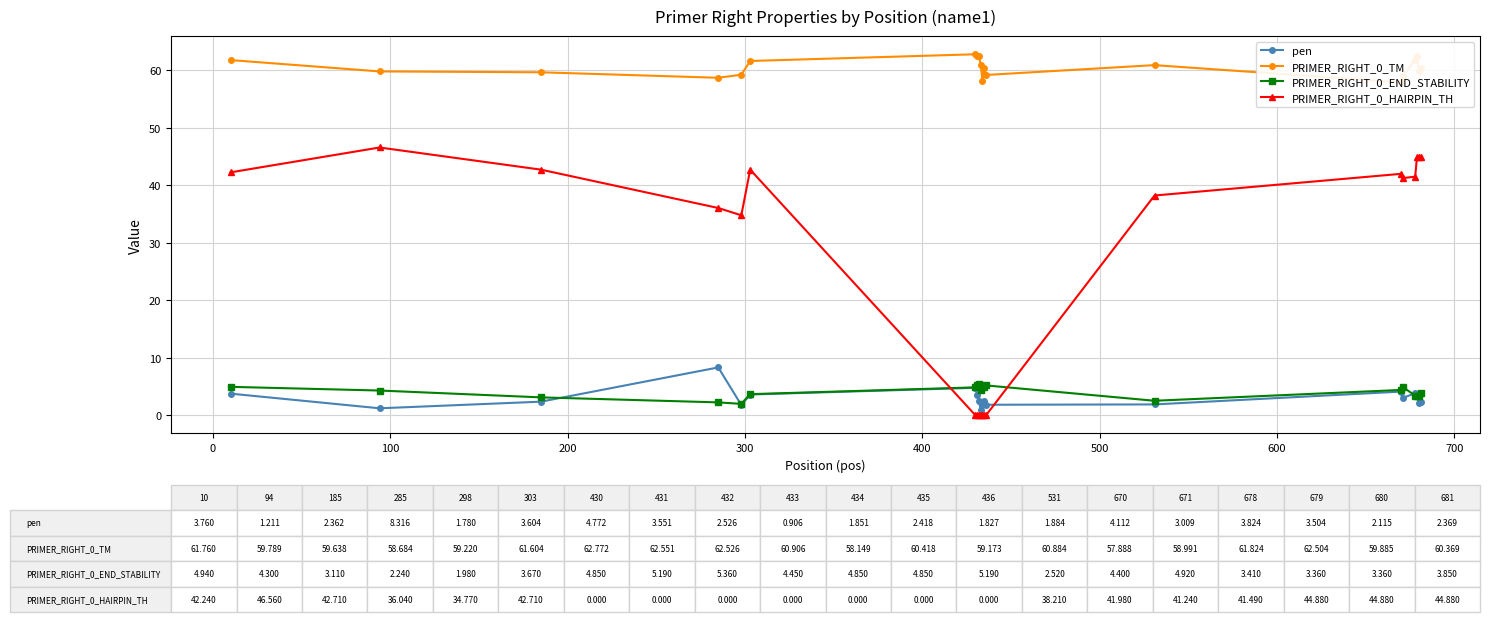

Which series has the widest spread of values?

PRIMER_RIGHT_0_HAIRPIN_TH